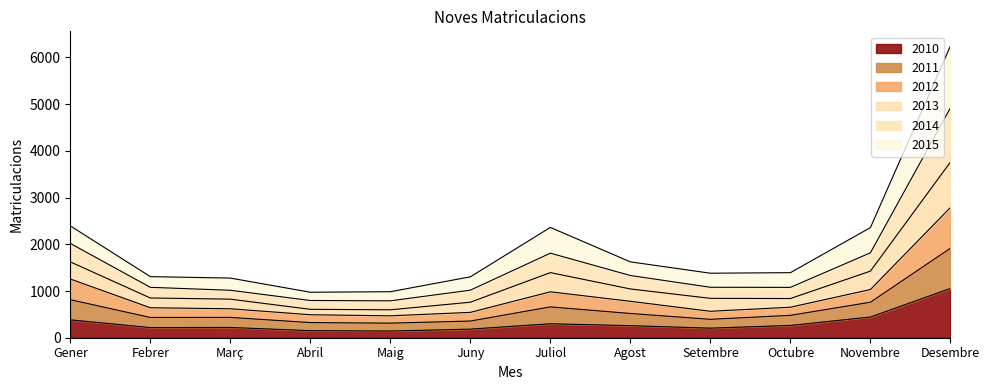

Which category has the lowest value in the 2010 series?

Maig